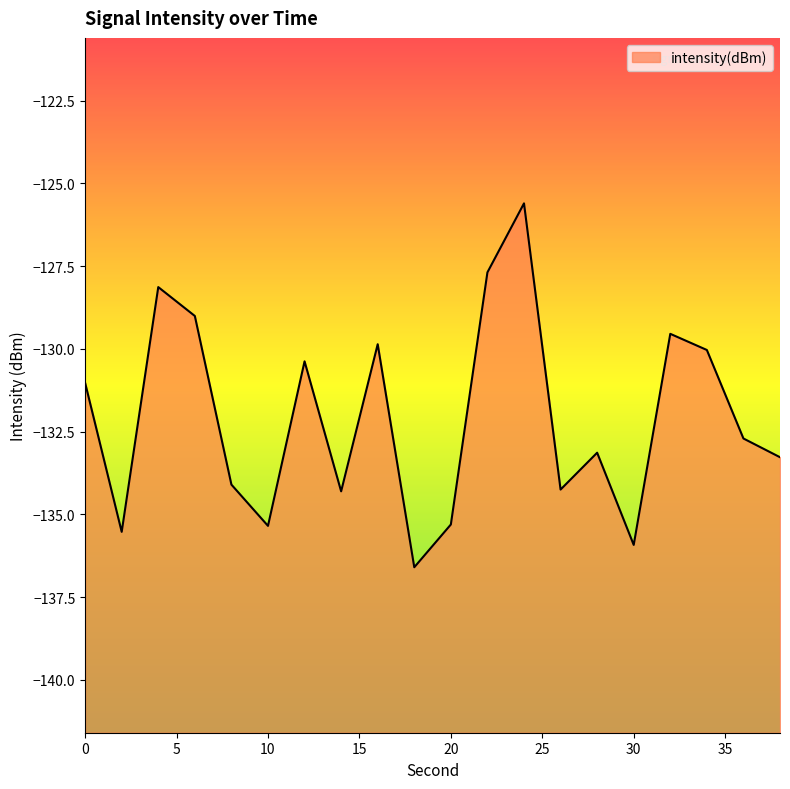

Reading left to right, extract all data points from this chart.

-131.0	-135.5	-128.1	-129.0	-134.1	-135.3	-130.4	-134.3	-129.9	-136.6	-135.3	-127.7	-125.6	-134.3	-133.1	-135.9	-129.5	-130.0	-132.7	-133.3